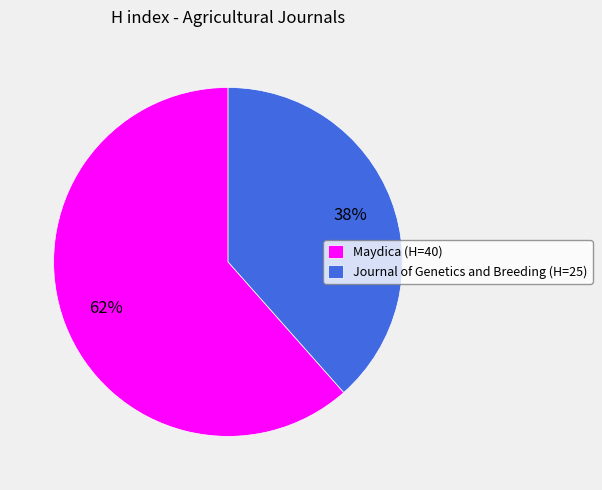

Which category has the biggest portion of the pie?

Maydica